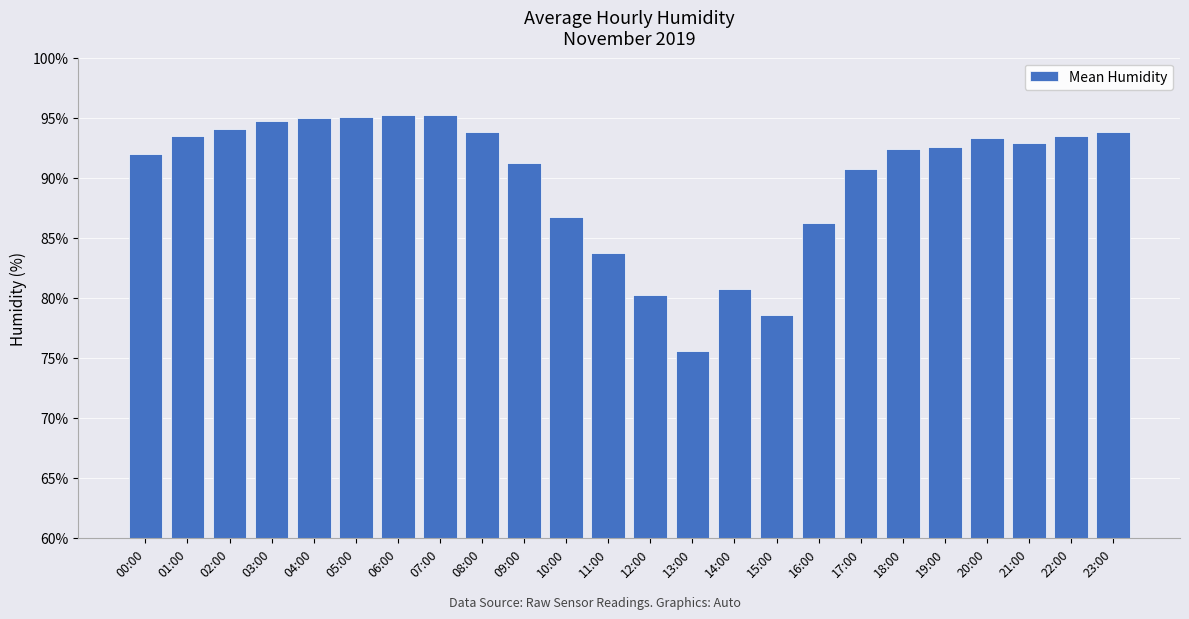

True or false: the data shows 141.4 at 20:00.

False